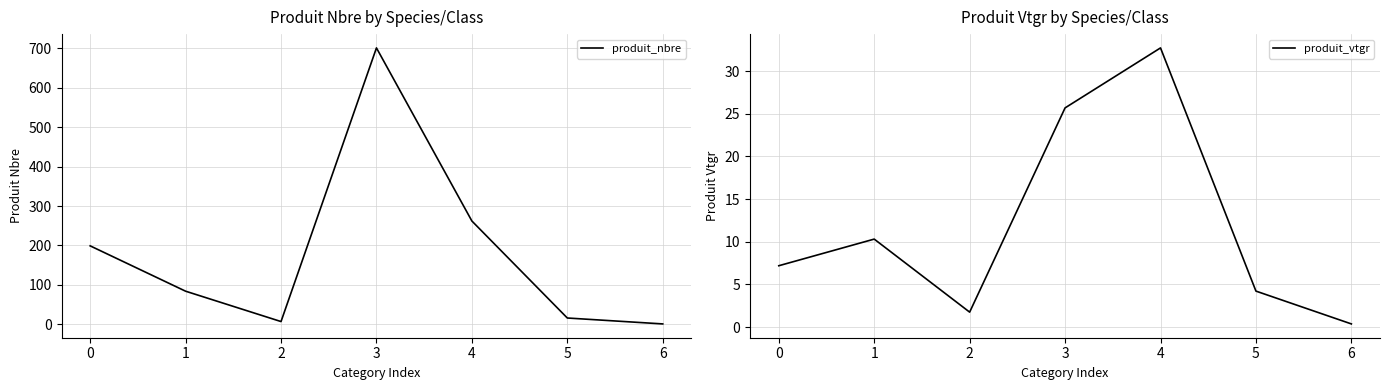

What is the value of the produit_vtgr point at the 6th from the left?

4.2